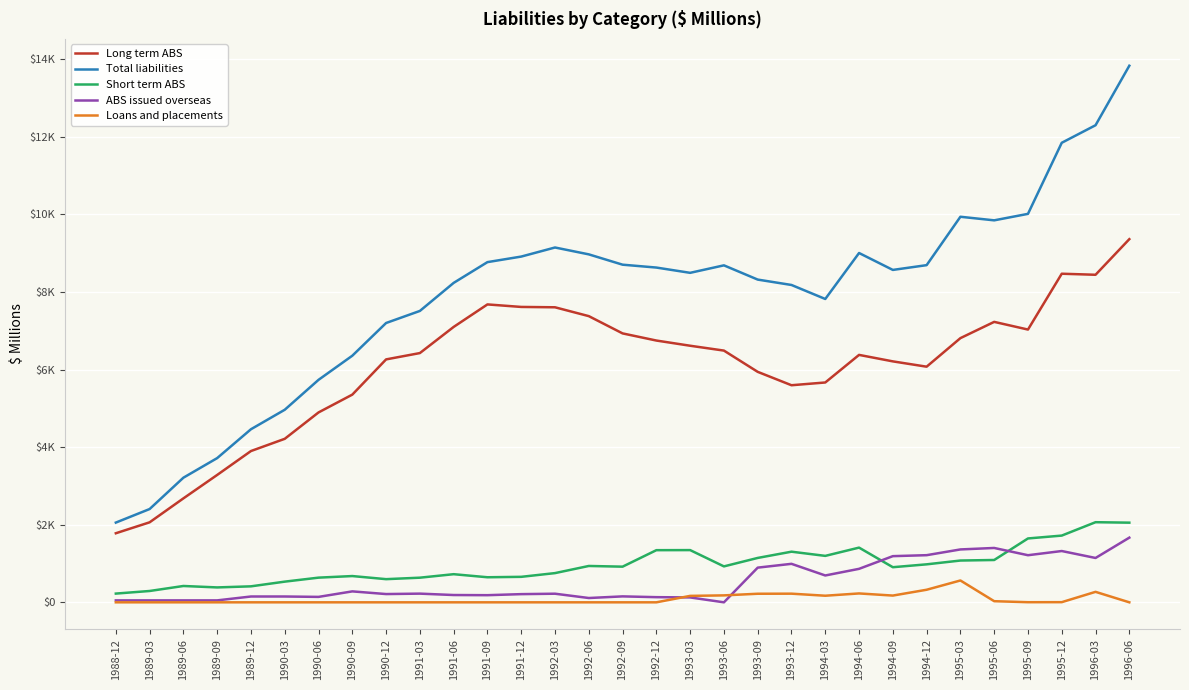

What is the total value across all series at 1993-09?

16517